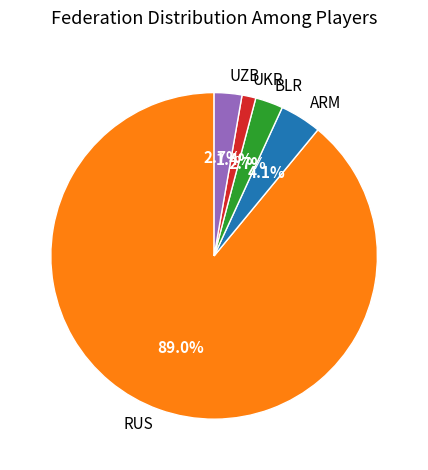

Is the sum of UKR and BLR greater than half?

No